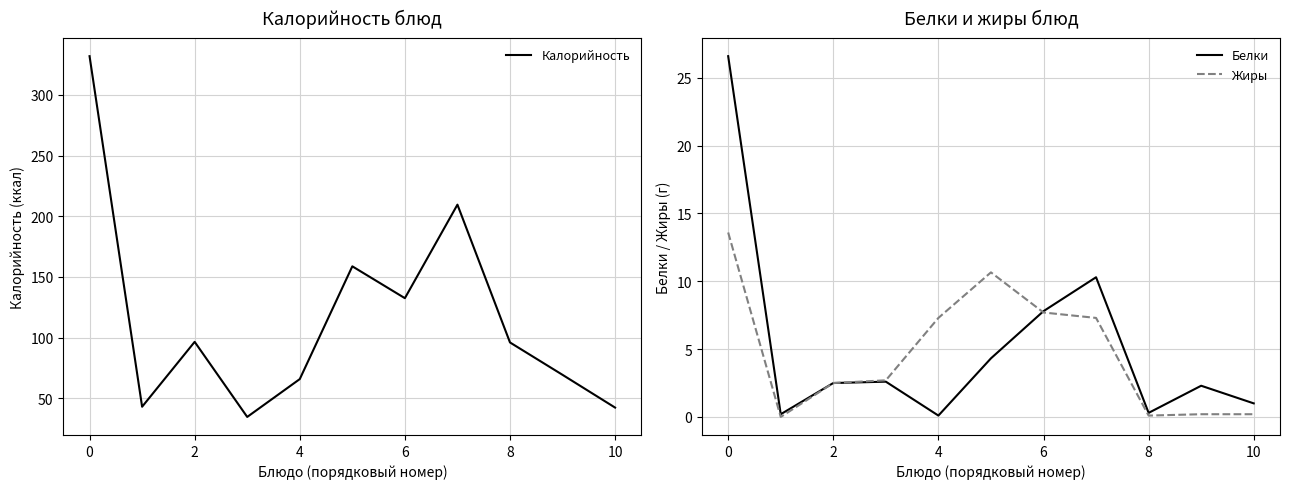

True or false: Калорийность and Жиры intersect in this chart.

False